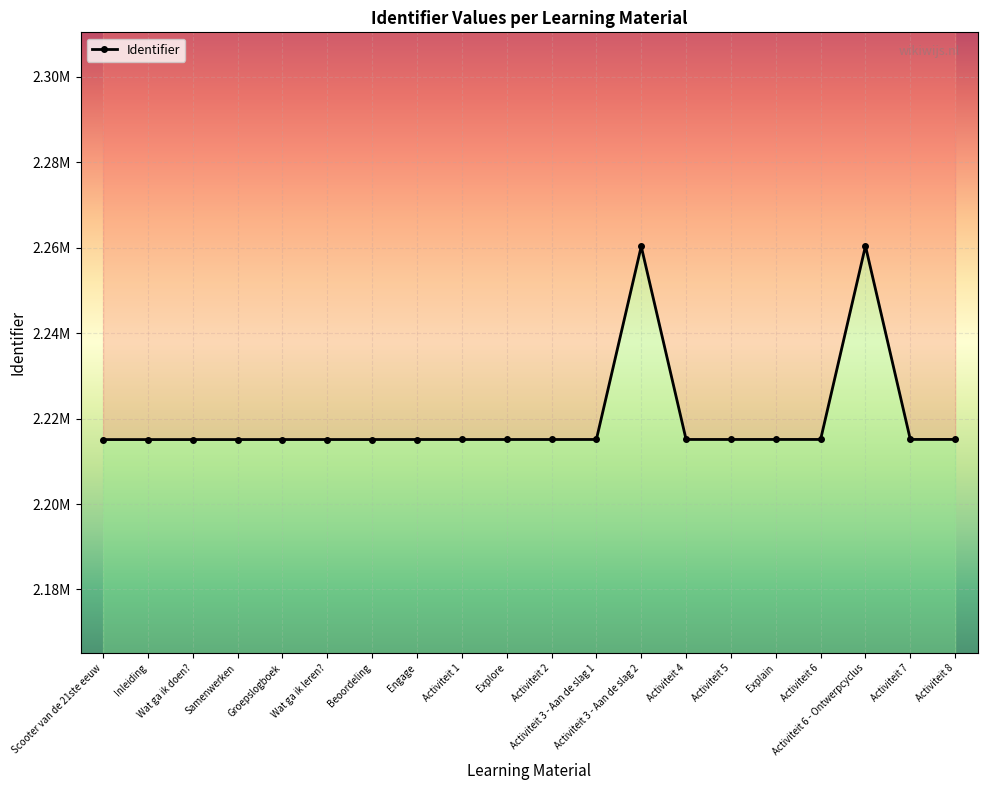

At which category does the data reach its first local valley?

Activiteit 4